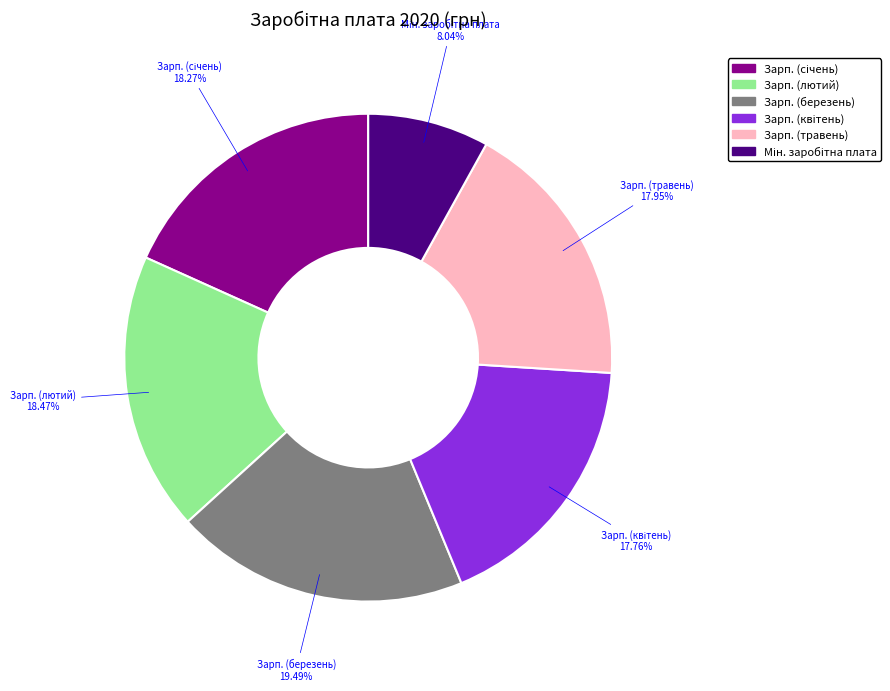

Is Зарп. (травень) the majority of the pie?

No